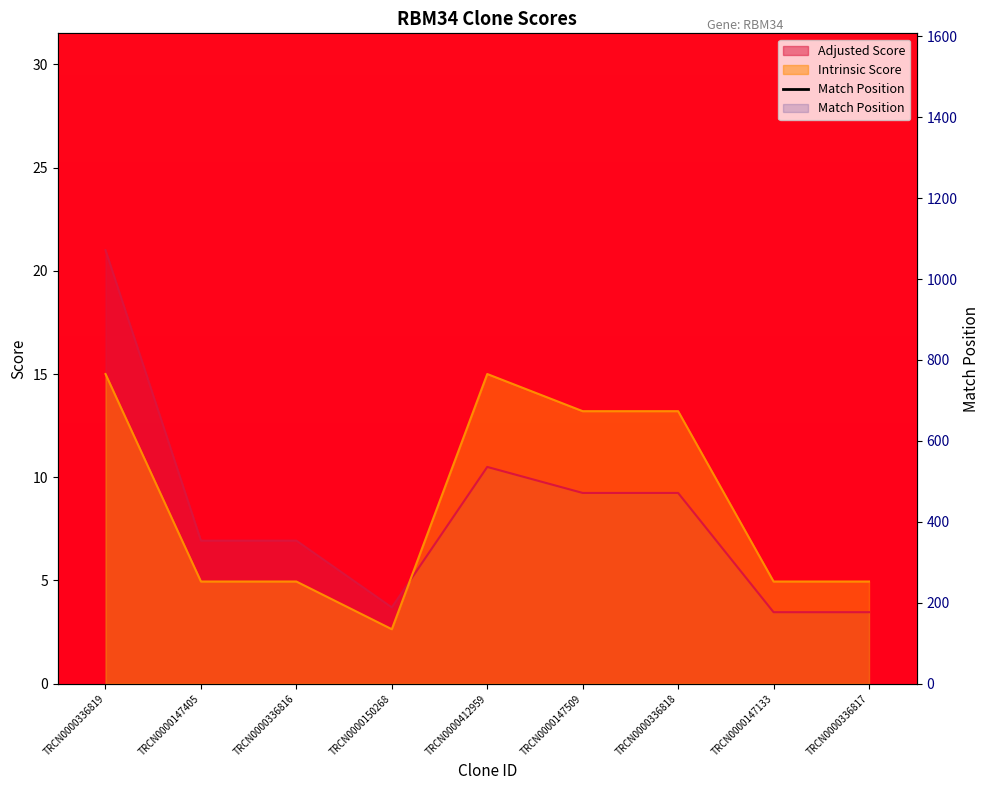

Reading left to right, transcribe all the data shown in this chart.

133	1021	1021	839	1099	1016	825	1148	1148